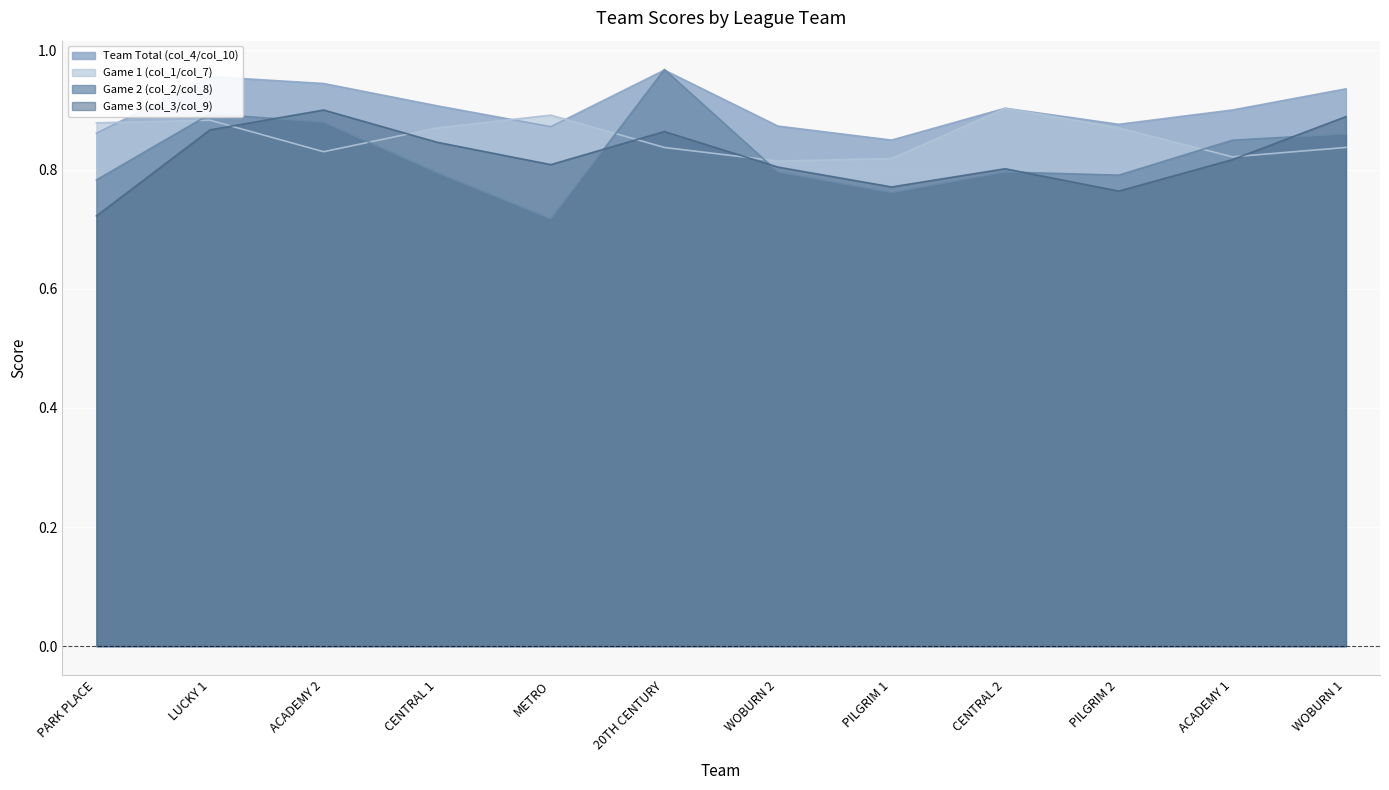

What is the label of the 6th point from the right?

WOBURN 2